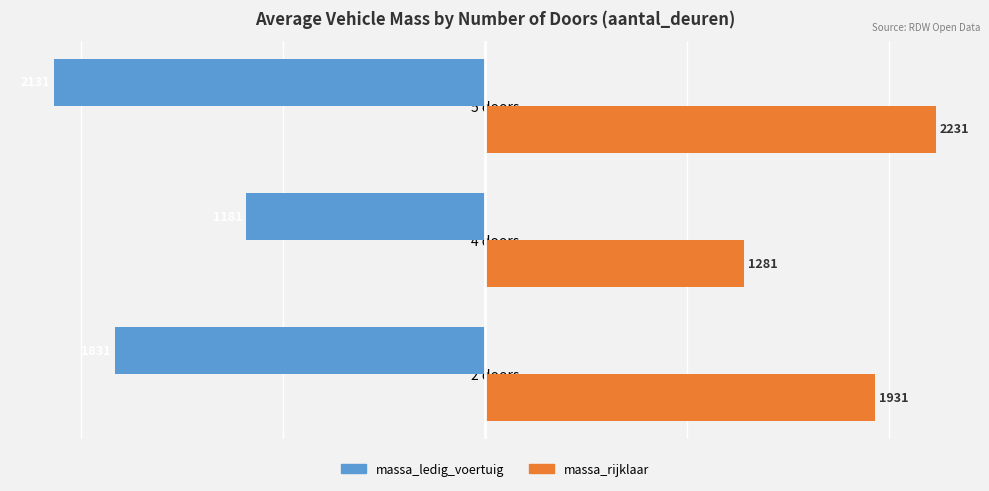

True or false: massa_ledig_voertuig has a value of -2499.8 at 2 doors.

False